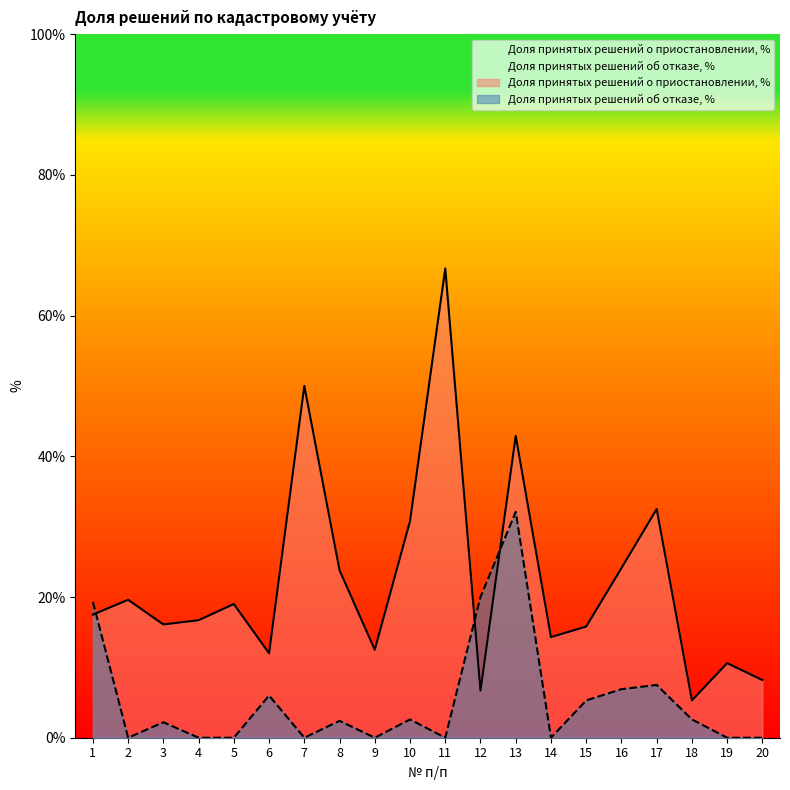

True or false: Доля принятых решений о приостановлении, % has more than 2 interior local peaks.

True